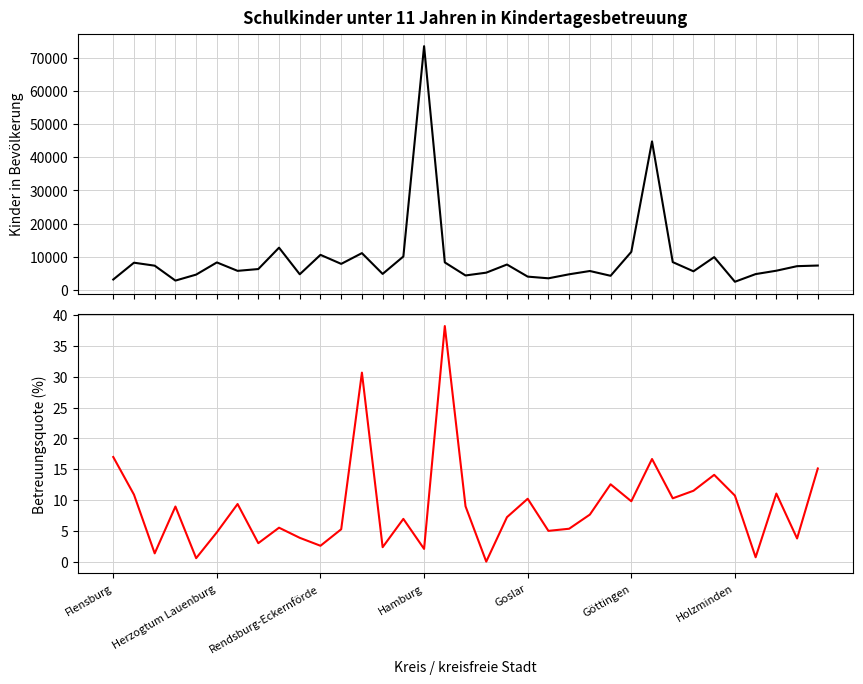

Is the value of Kindertagesbetreuung (%) at 33 greater than the value of Kinder in Bevölkerung at 19?

No